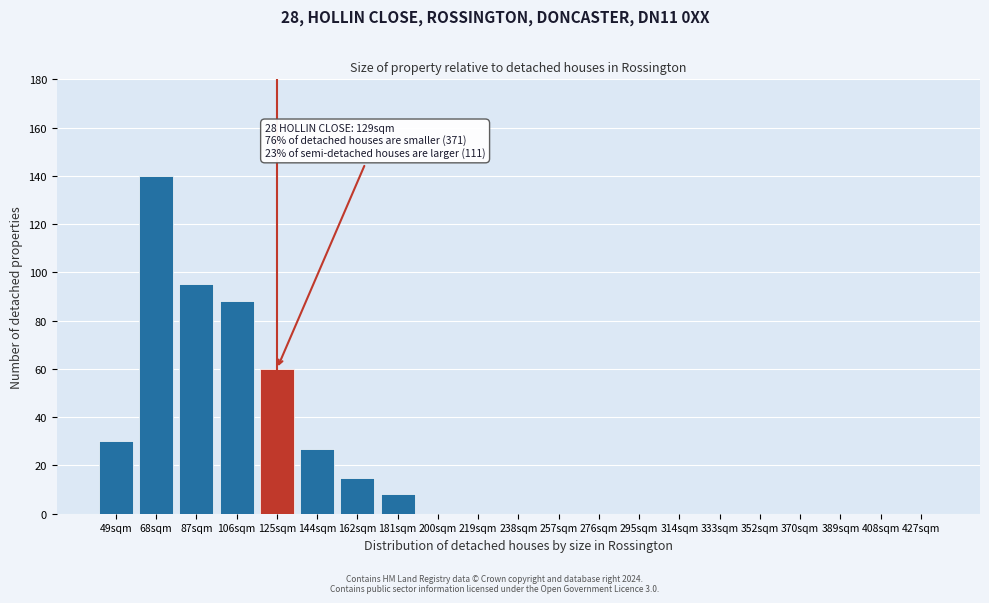

Reading left to right, transcribe all the data shown in this chart.

49sqm=30	68sqm=140	87sqm=95	106sqm=88	125sqm=60	144sqm=27	162sqm=15	181sqm=8	200sqm=0	219sqm=0	238sqm=0	257sqm=0	276sqm=0	295sqm=0	314sqm=0	333sqm=0	352sqm=0	370sqm=0	389sqm=0	408sqm=0	427sqm=0